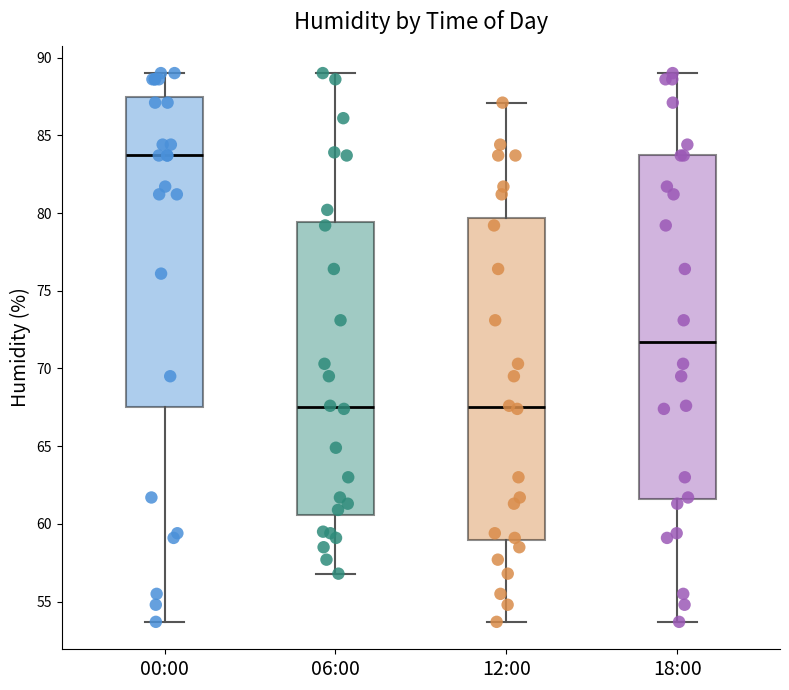

Reading left to right, read every box against the y-axis: the position of its median line, the range the box covers, and the ends of its whiskers. The values are not printed on the chart, so give them approximately, as read against the axis.

00:00: median 83.5, box 67.5 to 87.5, whiskers 53.5 to 89.0
06:00: median 67.5, box 60.5 to 79.5, whiskers 57.0 to 89.0
12:00: median 67.5, box 59.0 to 79.5, whiskers 53.5 to 87.0
18:00: median 71.5, box 61.5 to 83.5, whiskers 53.5 to 89.0